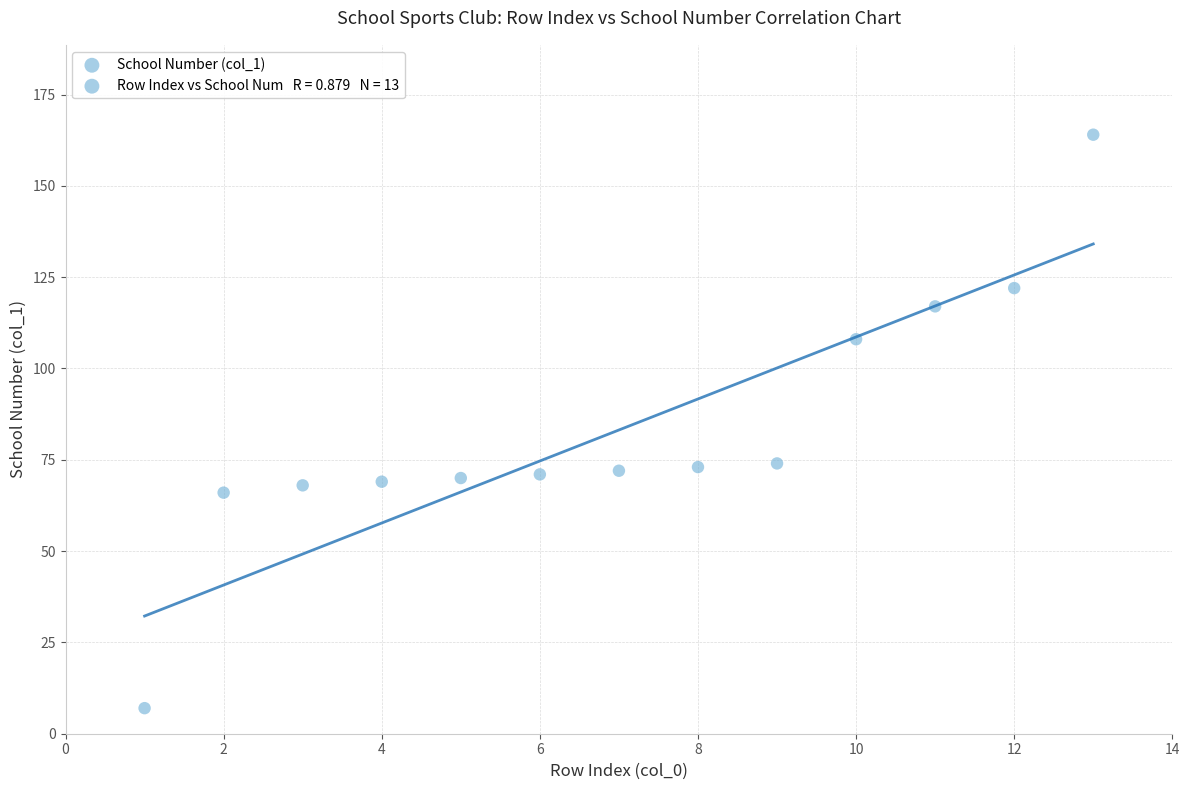

What is the range of X values (max minus min)?

12